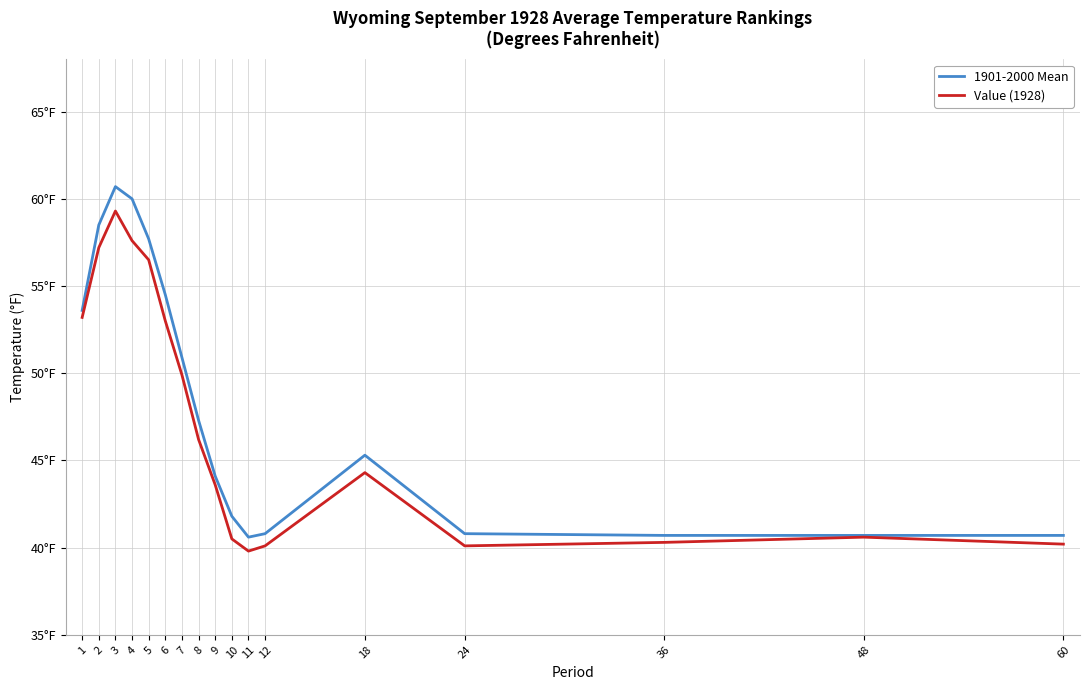

Rank the series at 4 from lowest to highest value.

Value (1928), 1901-2000 Mean